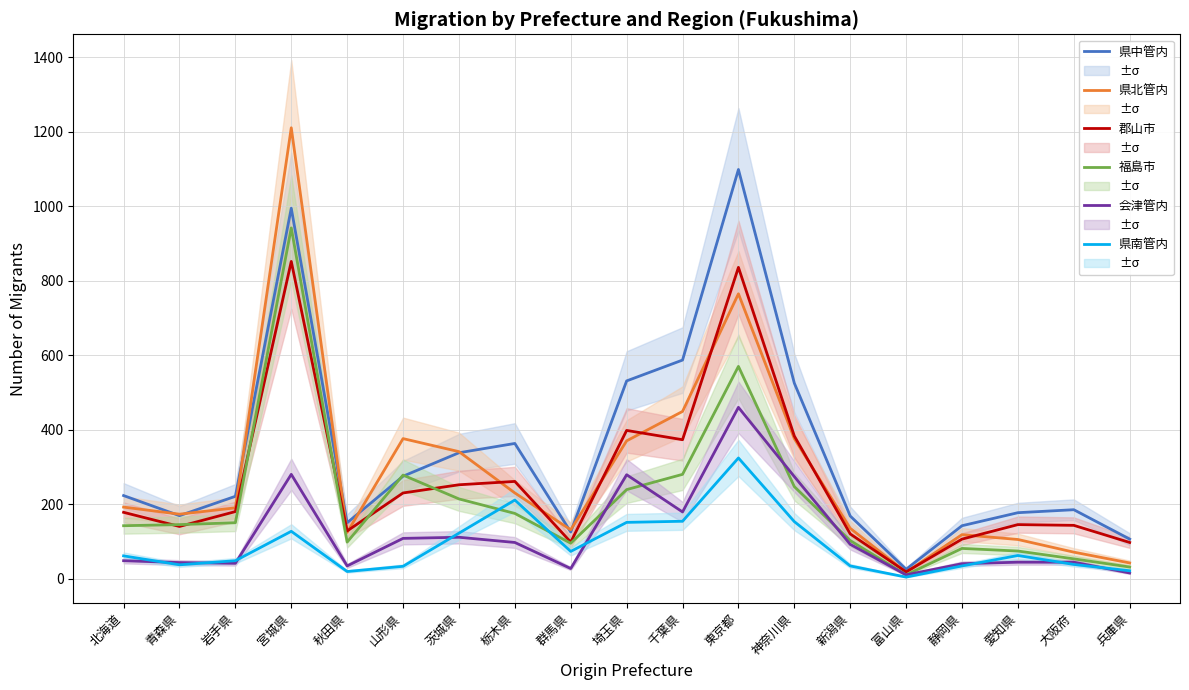

How many lines are shown in the chart?

6